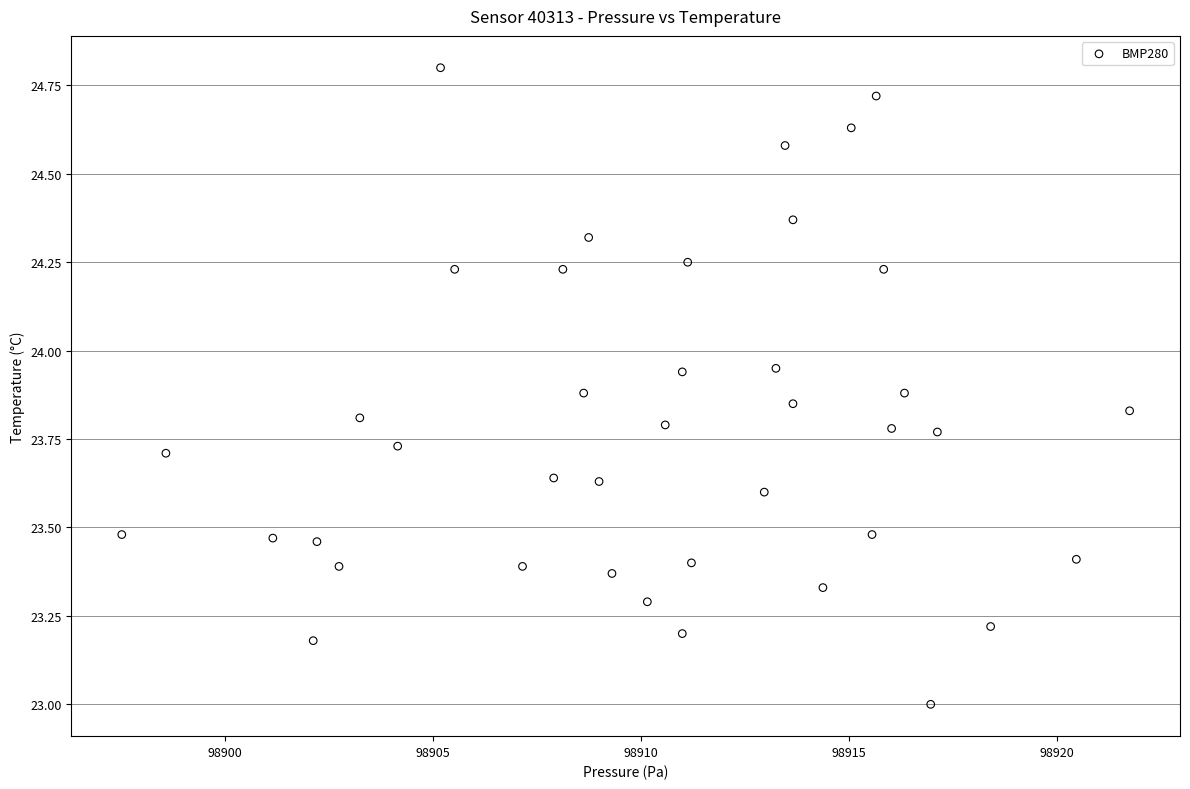

What is the range of Y values (max minus min)?

1.8